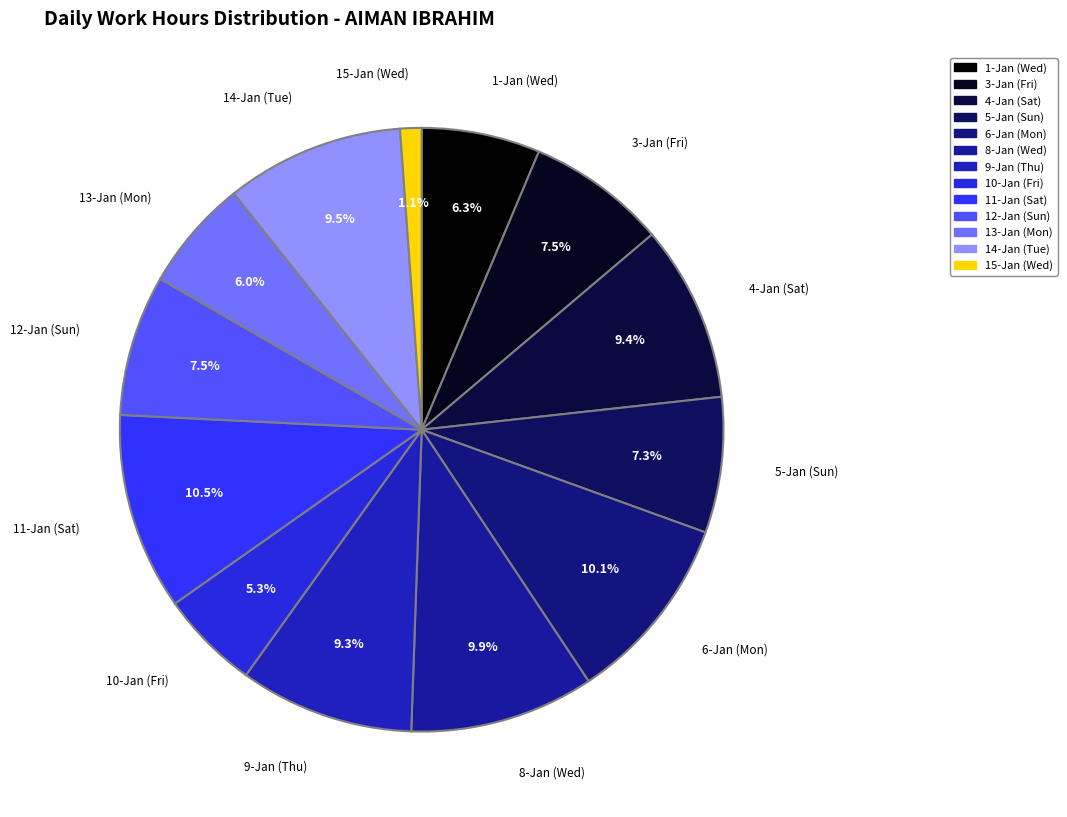

Combined, what portion of the pie is 11-Jan (Sat) and 4-Jan (Sat)?

20.0%